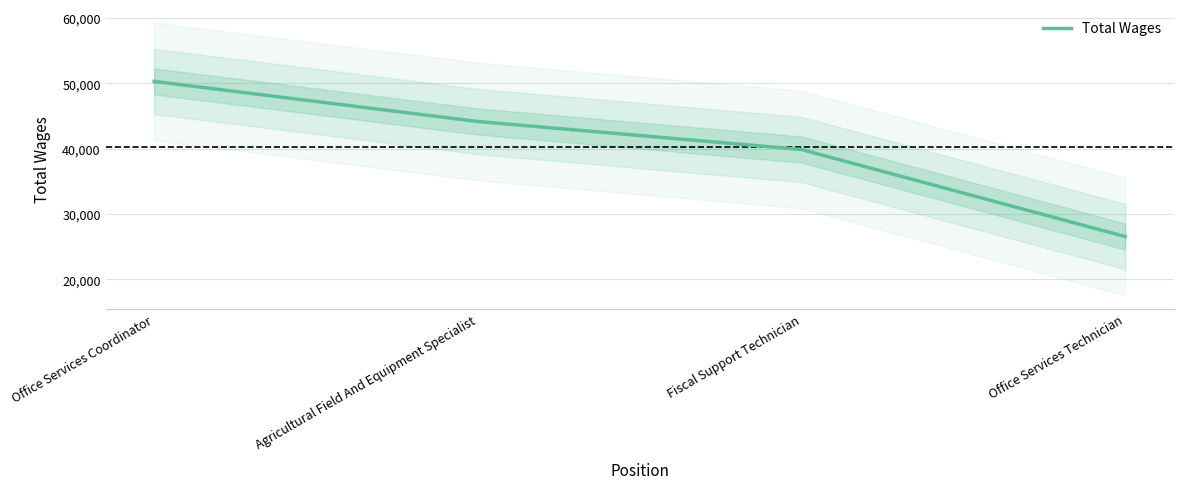

List the labels in order of value, smallest first.

Office Services Technician, Fiscal Support Technician, Agricultural Field And Equipment Specialist, Office Services Coordinator